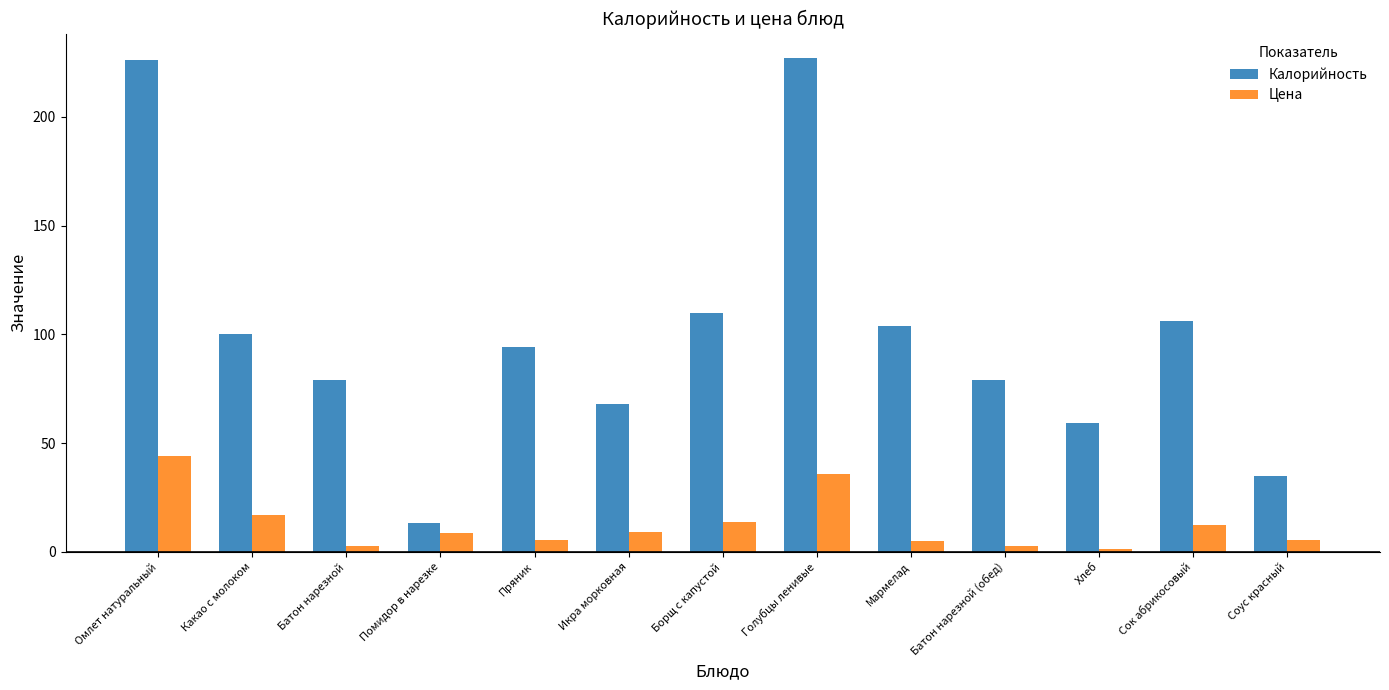

Which series has the widest spread of values?

Калорийность